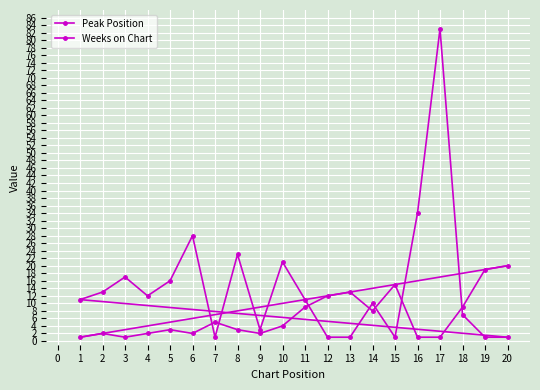

What is the value of the Peak Position point at the 7th from the left?

5